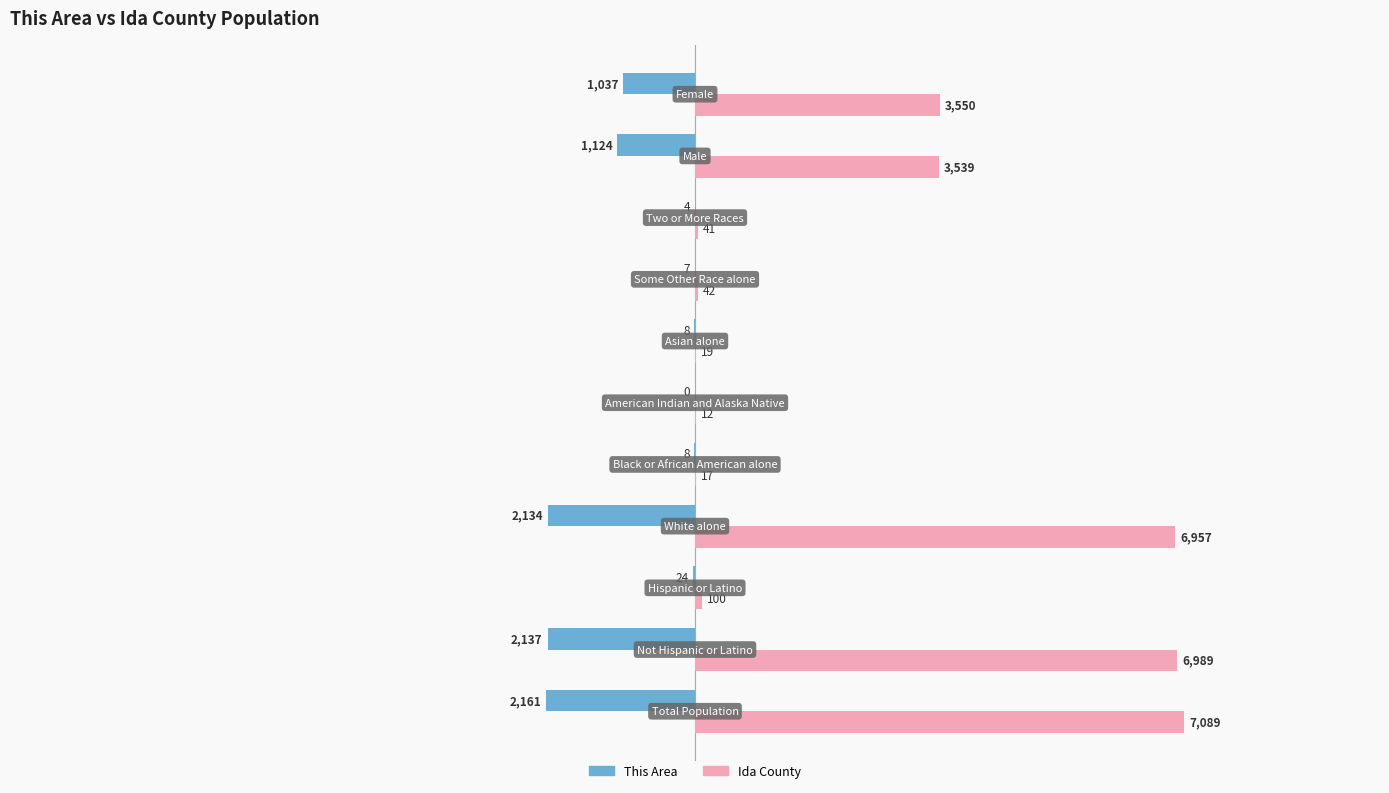

What is the maximum value shown in the chart?

7089